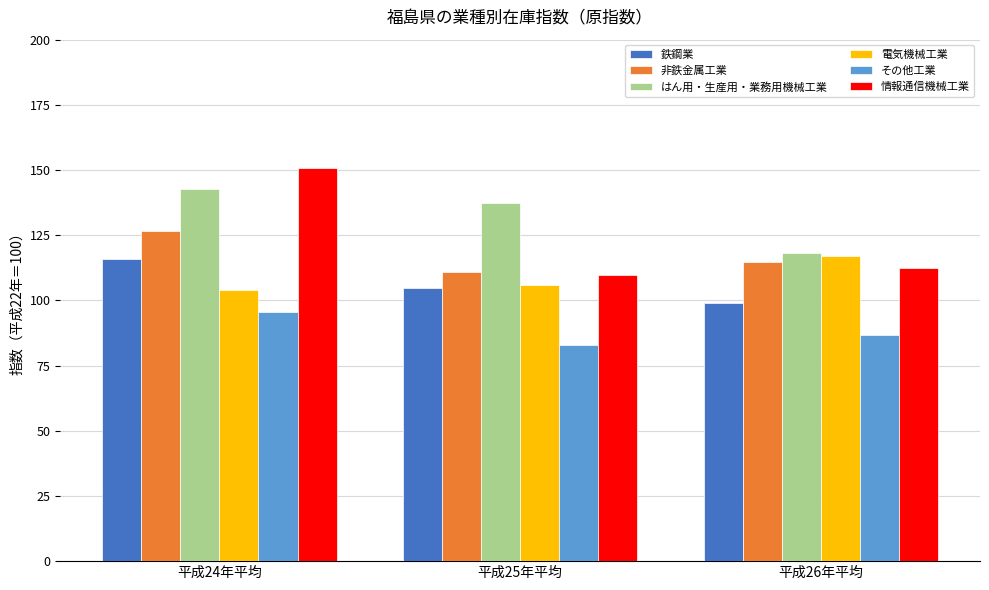

True or false: 電気機械工業 has a value of 103.9 at 平成24年平均.

True